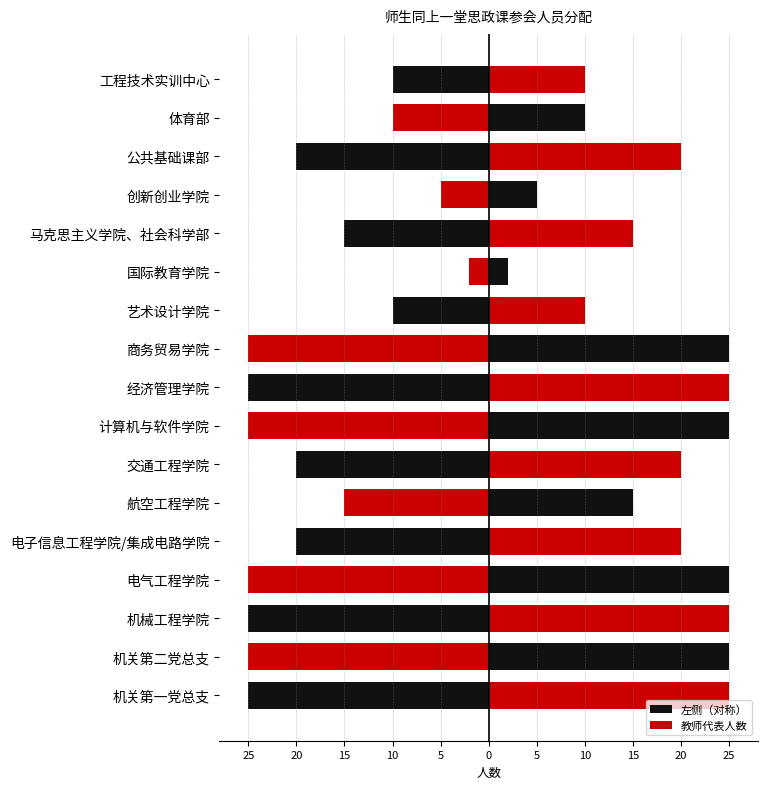

What value does the 教师代表人数 series have at 航空工程学院, to the nearest 10?

20